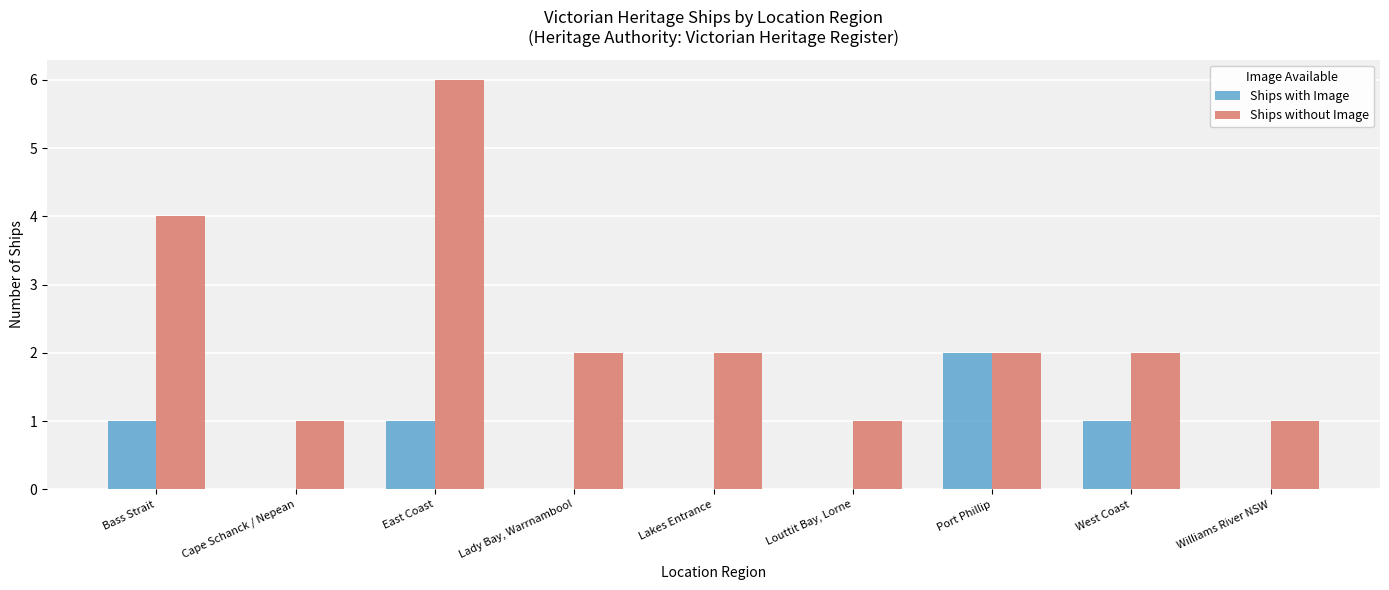

What is the highest value of the Ships without Image series?

6